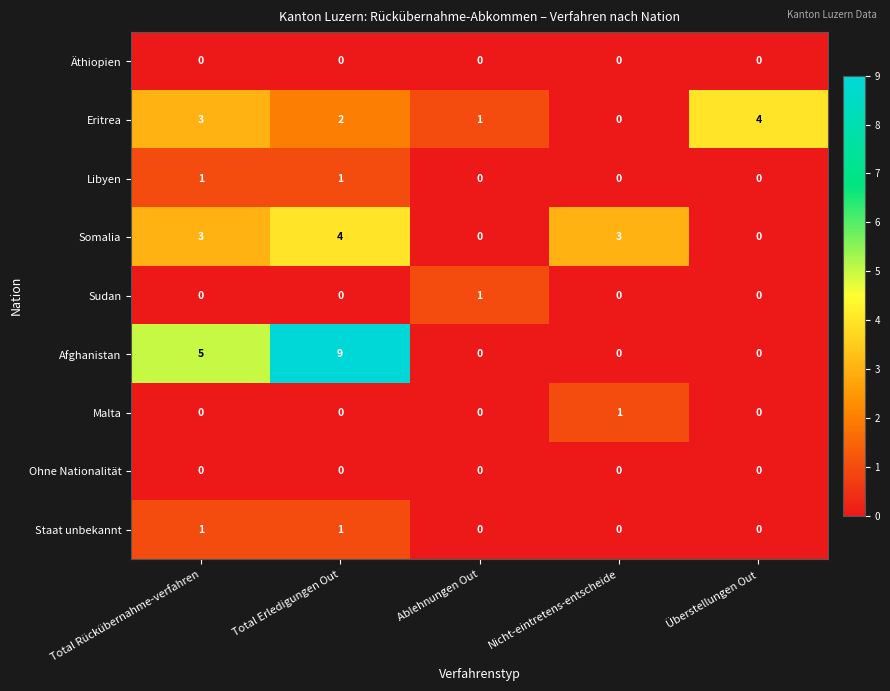

Between Ablehnungen Out and Überstellungen Out, which series saw the biggest shift?

Eritrea